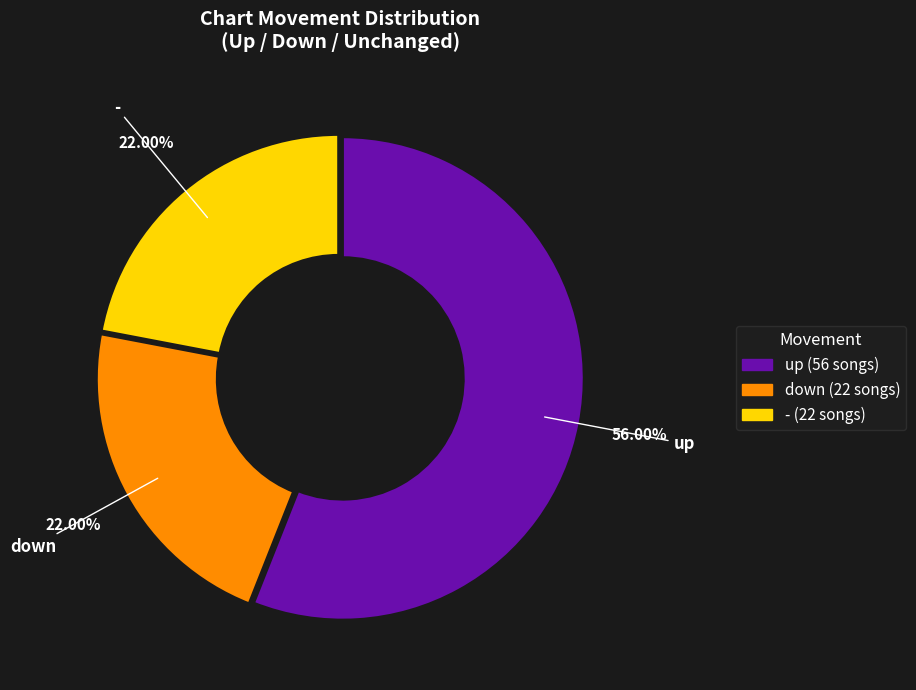

To the nearest percent, what is the difference between the - and up slice percentages?

34%